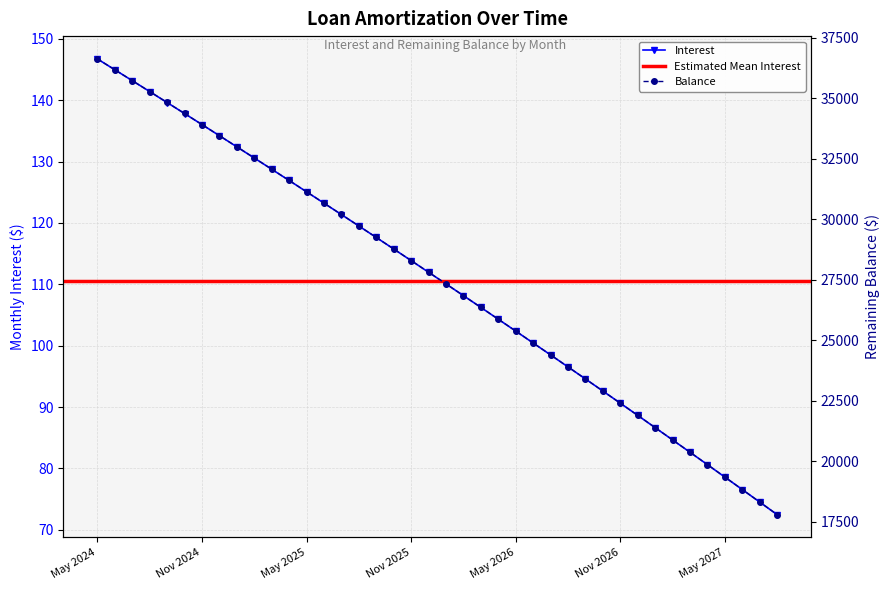

What is the value of the Interest point at the 11th from the left?

128.8